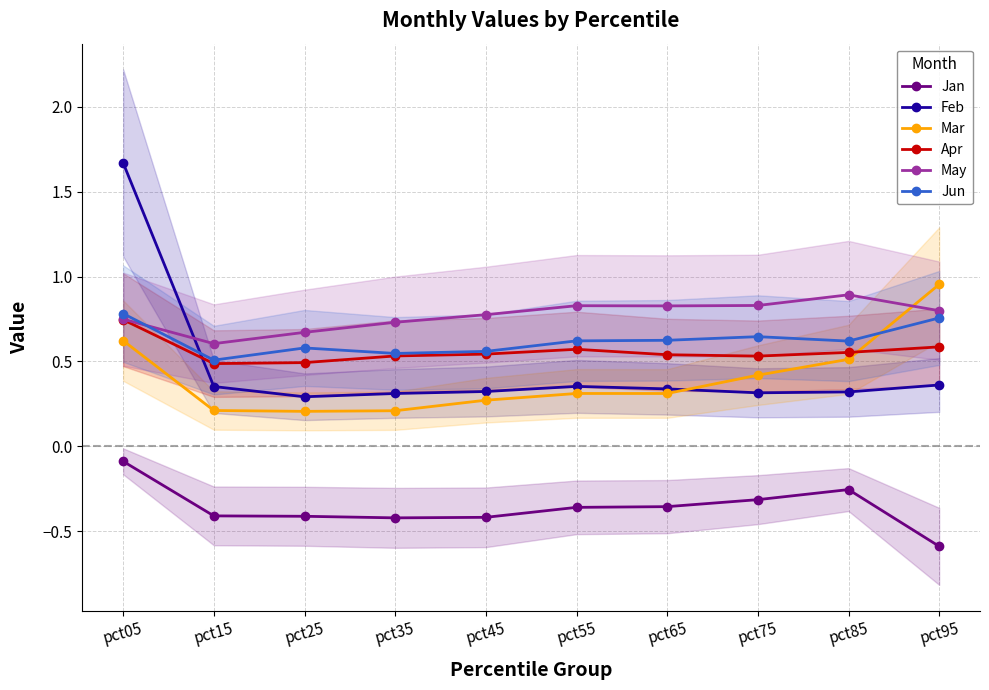

Which series changed the most between pct05 and pct35?

Feb